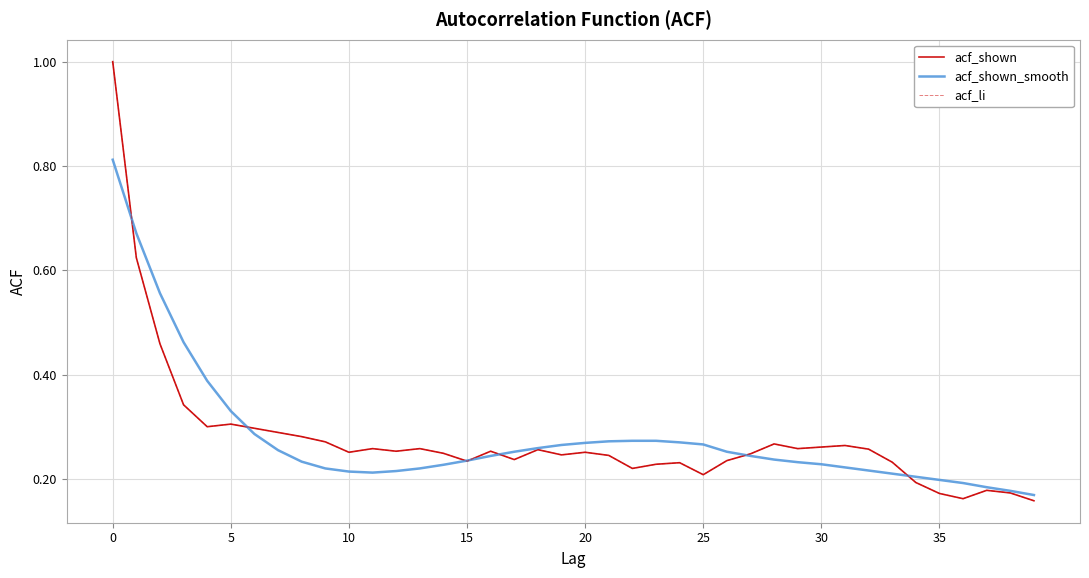

How many acf_shown values are between 0 and 1?

40